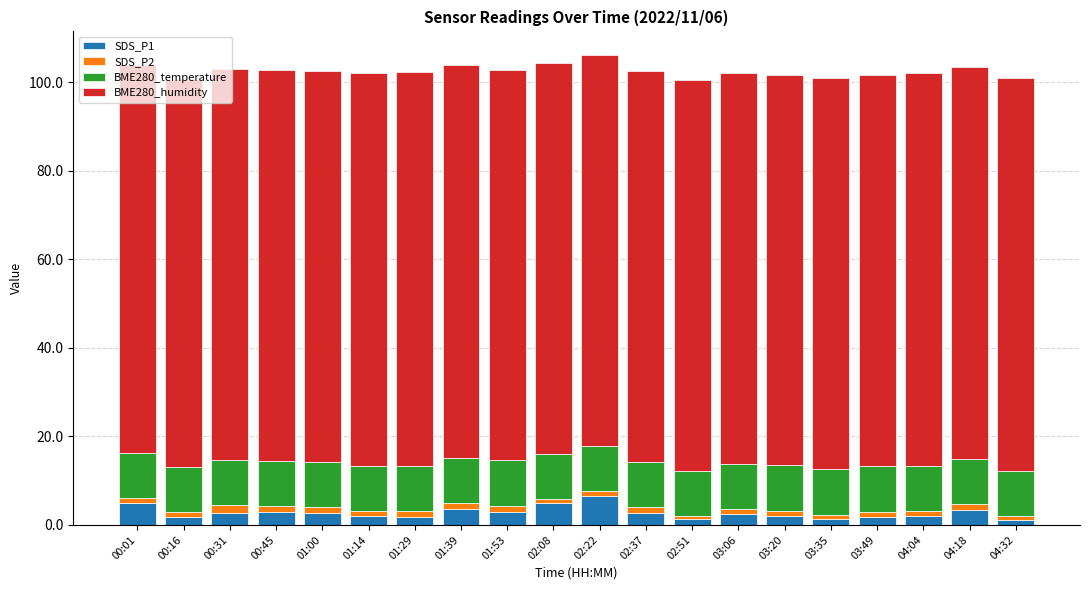

True or false: SDS_P1 has a value of 3.3 at 04:18.

True